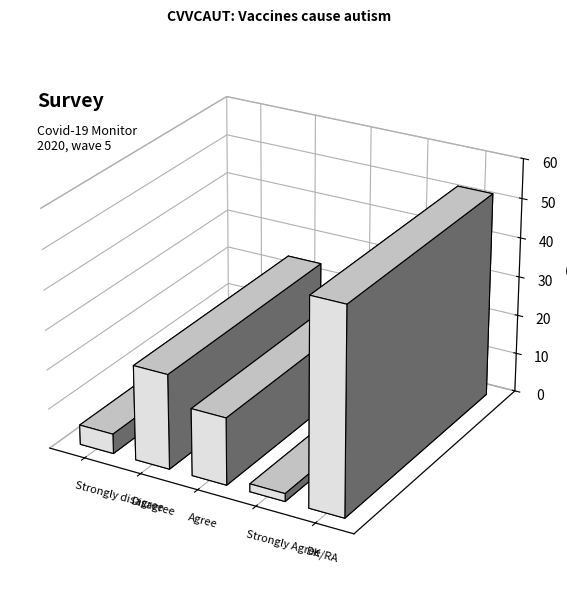

Which category has the lowest value across all series?

Strongly Agree